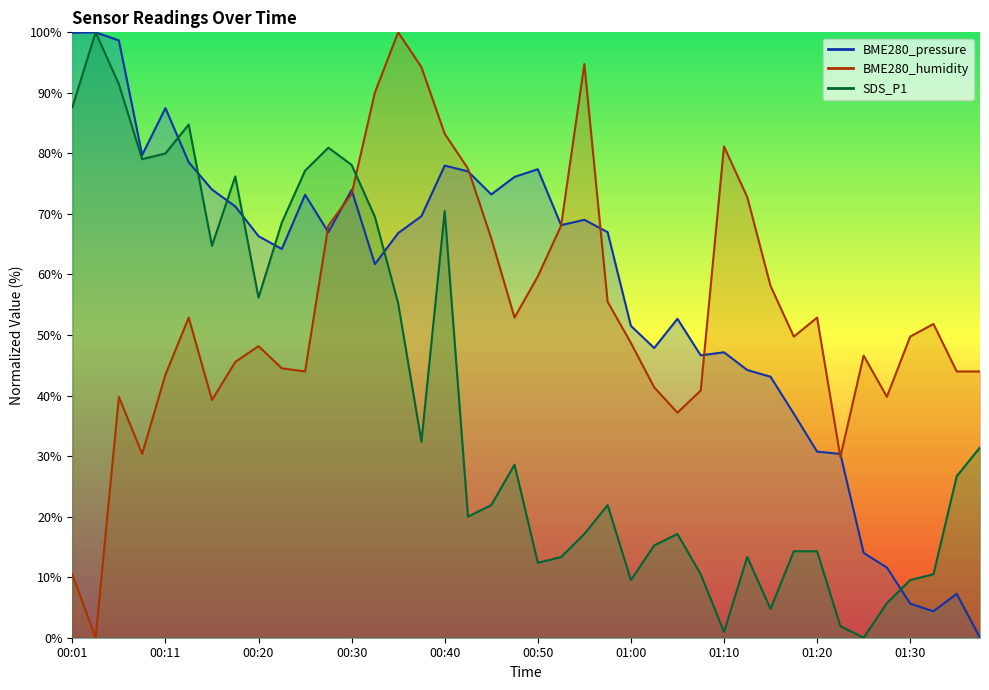

What is the sum of all BME280_pressure values?

2292.5